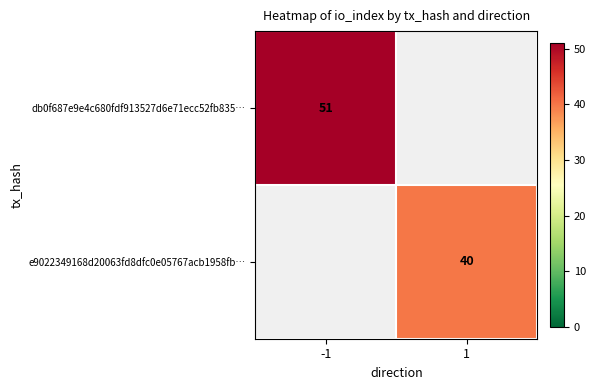

The value of db0f687e9e4c680fdf913527d6e71ecc52fb835… at -1 is 29. True or false?

False